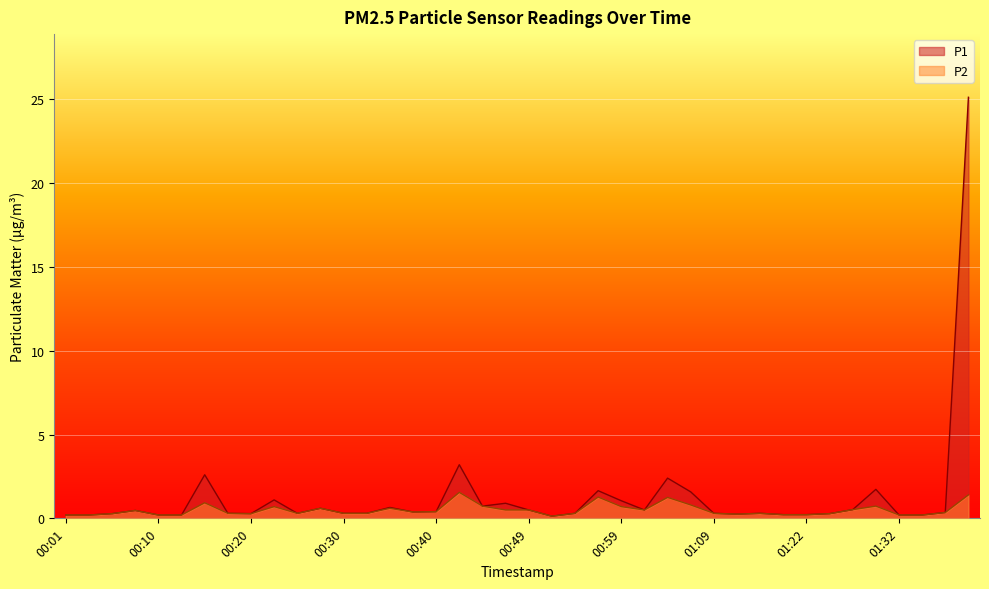

Which category has the lowest value across all series?

00:52